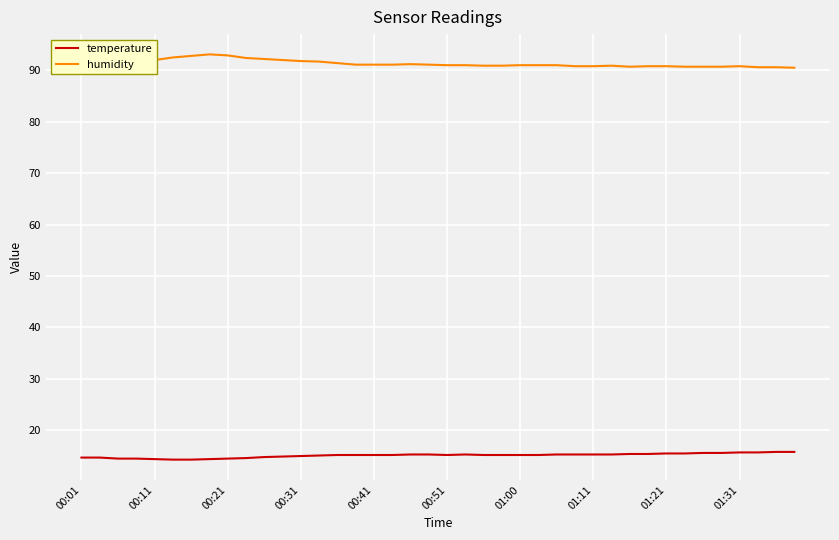

Which series has the largest total across all categories?

humidity